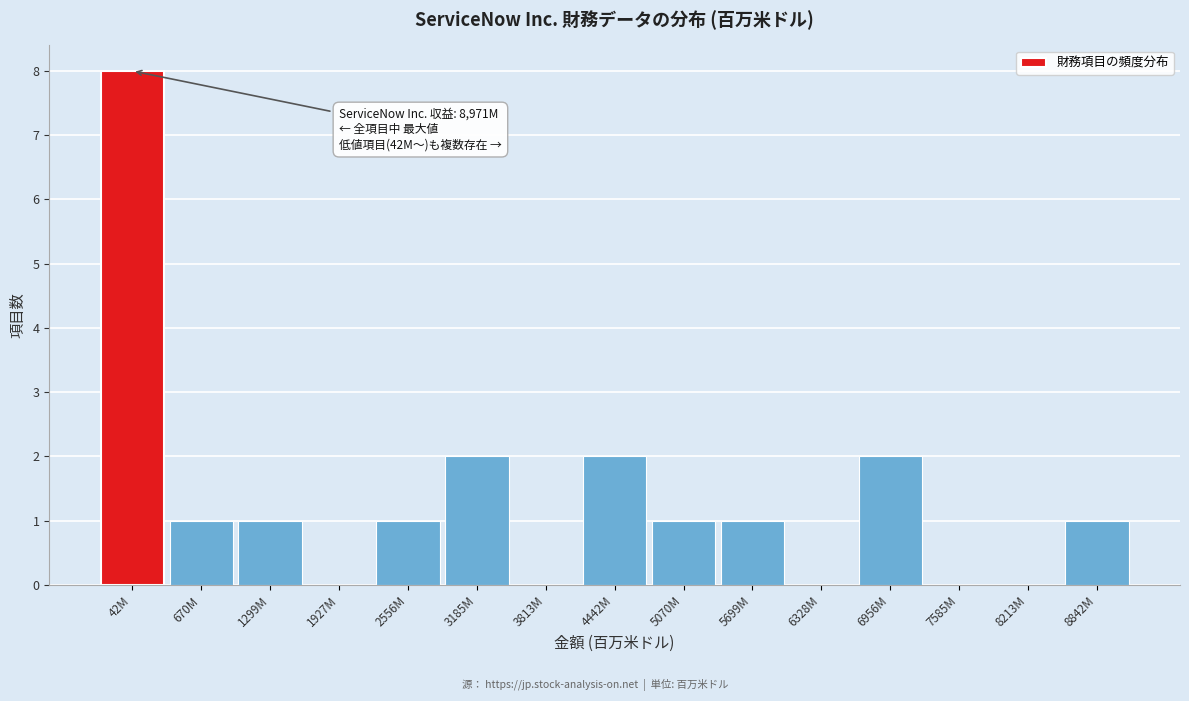

Reading right to left, transcribe all the data shown in this chart.

8842M=1	8213M=0	7585M=0	6956M=2	6328M=0	5699M=1	5070M=1	4442M=2	3813M=0	3185M=2	2556M=1	1927M=0	1299M=1	670M=1	42M=8